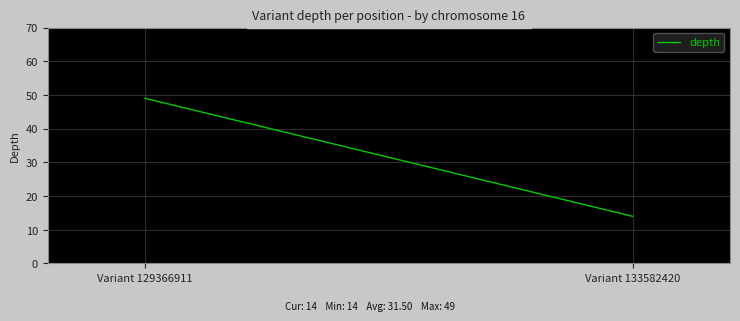

Reading left to right, extract all data points from this chart.

49	14